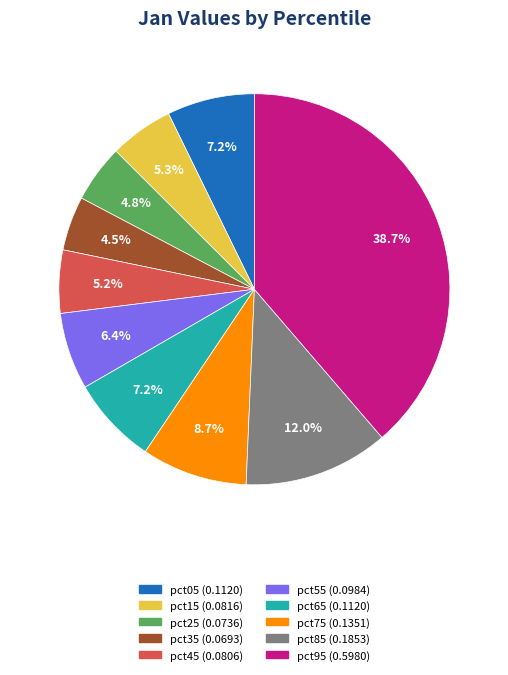

How much of the chart is everything except pct95?

61.3%